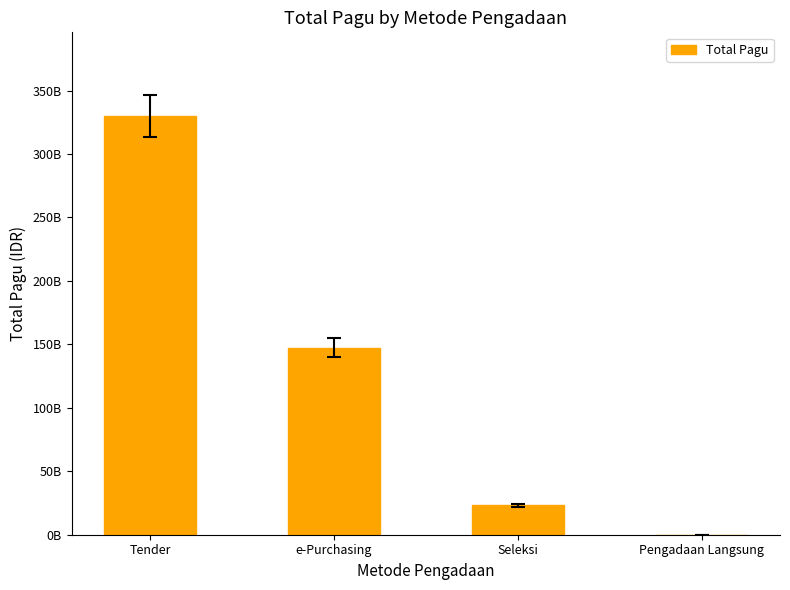

What is the average value?

125137202625